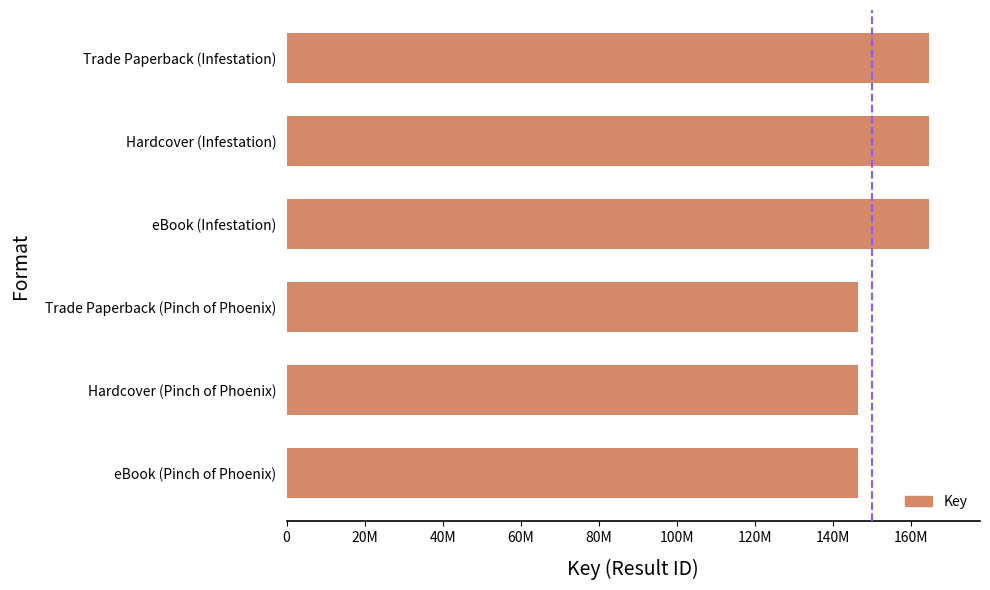

Are the bars horizontal?

Yes